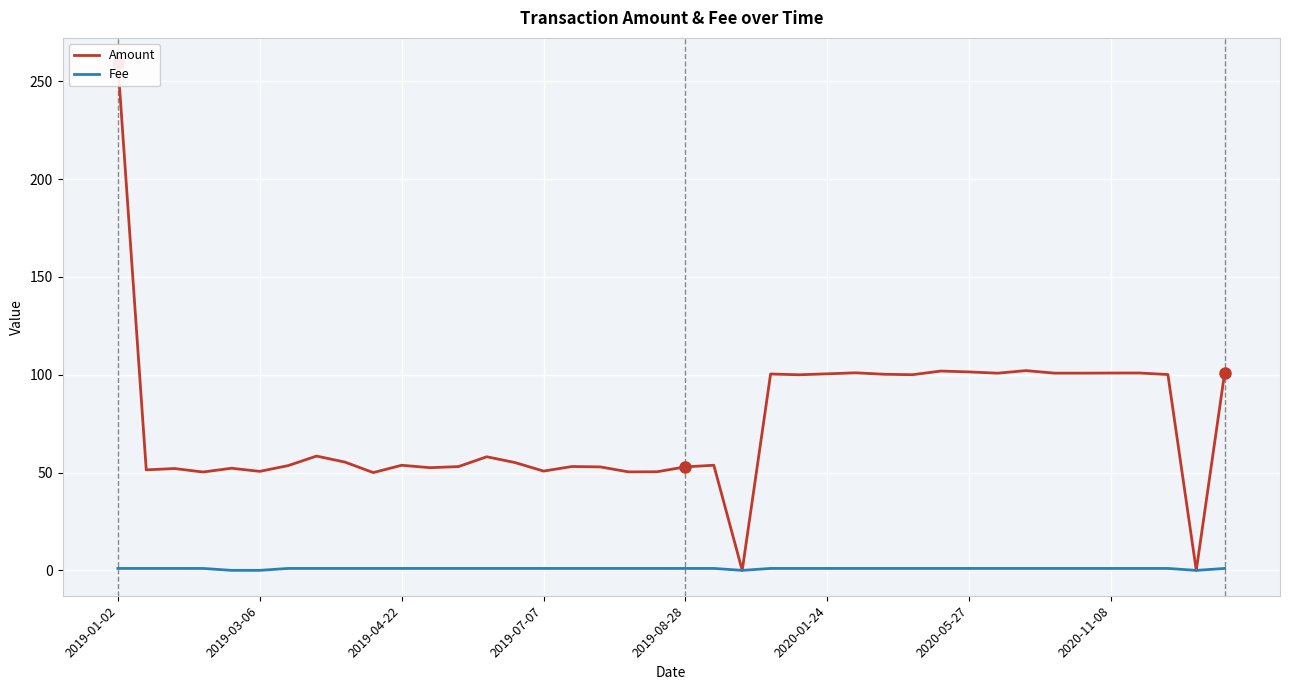

How many series are shown in this chart?

2